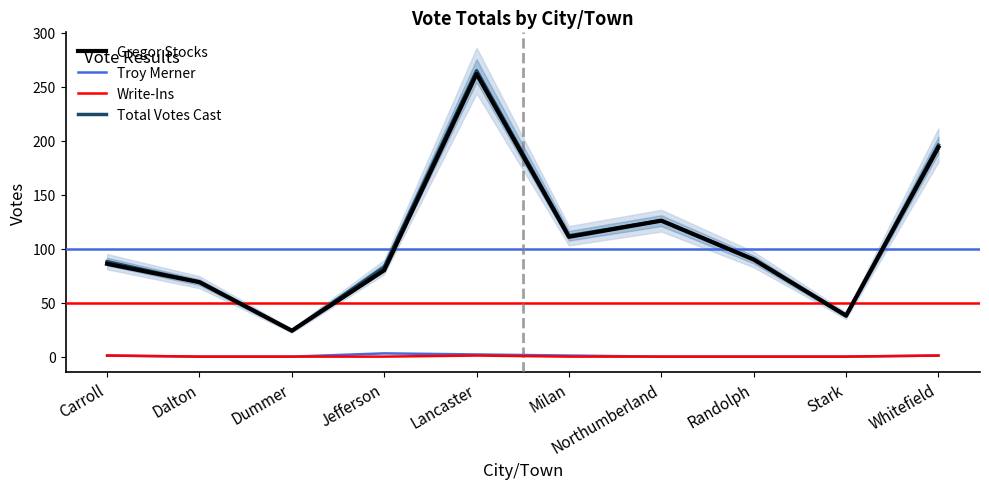

Which series has the largest range (max minus min)?

Total Votes Cast